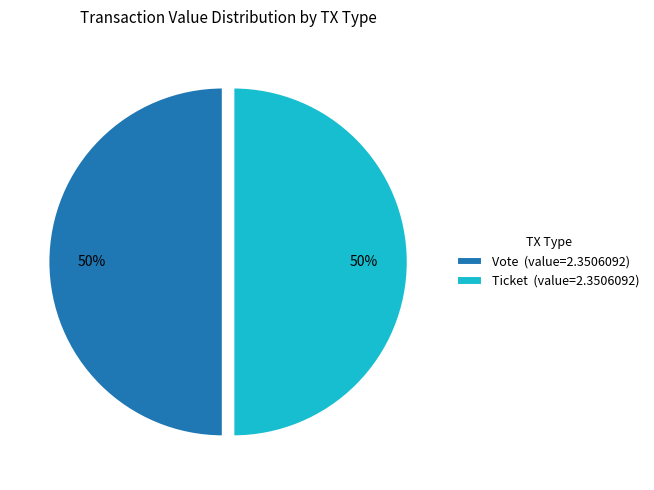

To the nearest percent, what percentage of the pie is Vote (value=2.3506092)?

50%